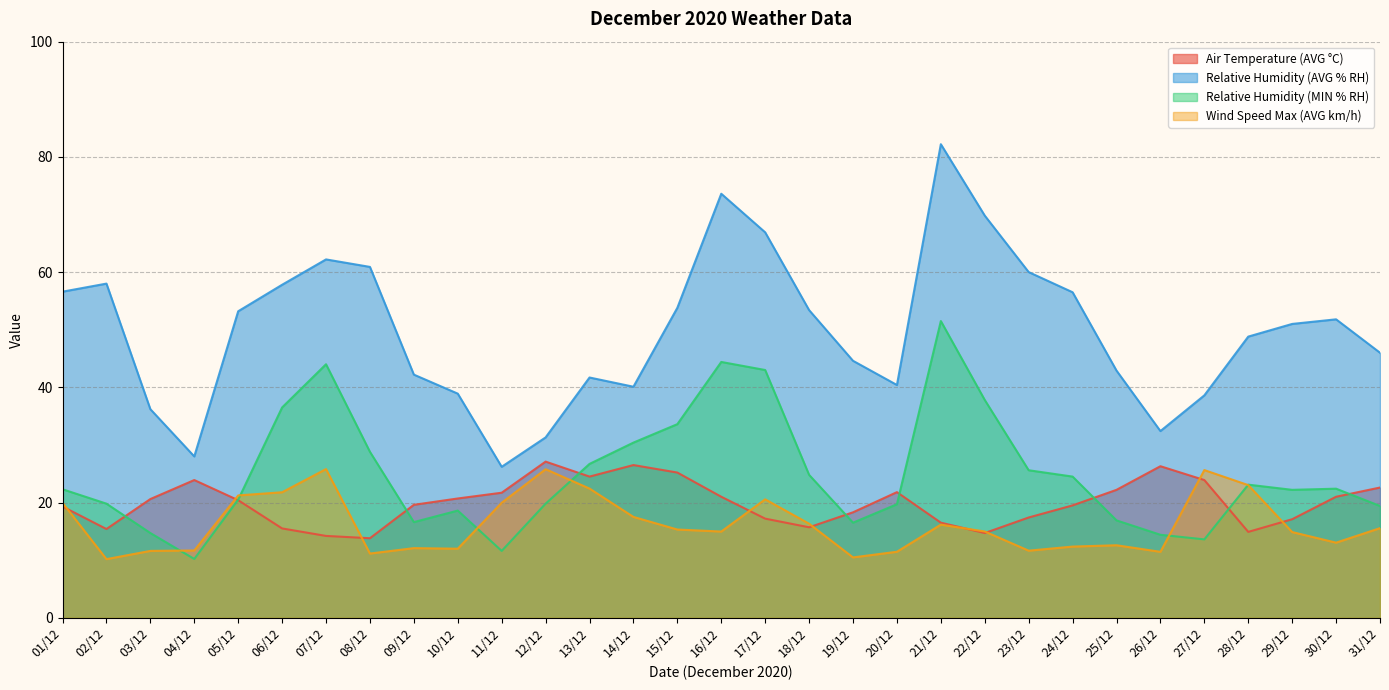

What is the value of the Wind Speed Max (AVG km/h) point at the 28th from the left?

23.0